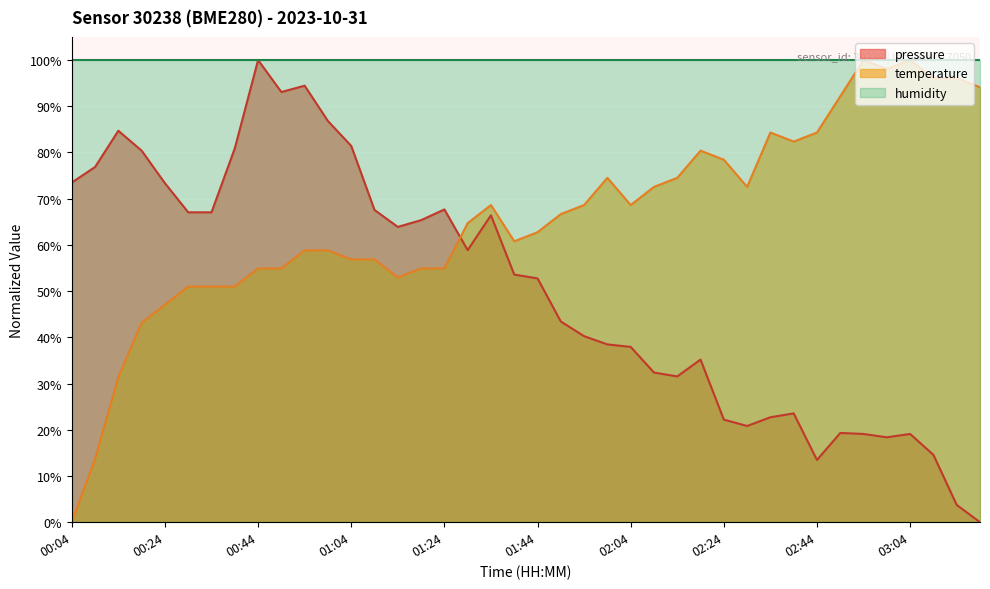

How many intersections are there between temperature and pressure?

1